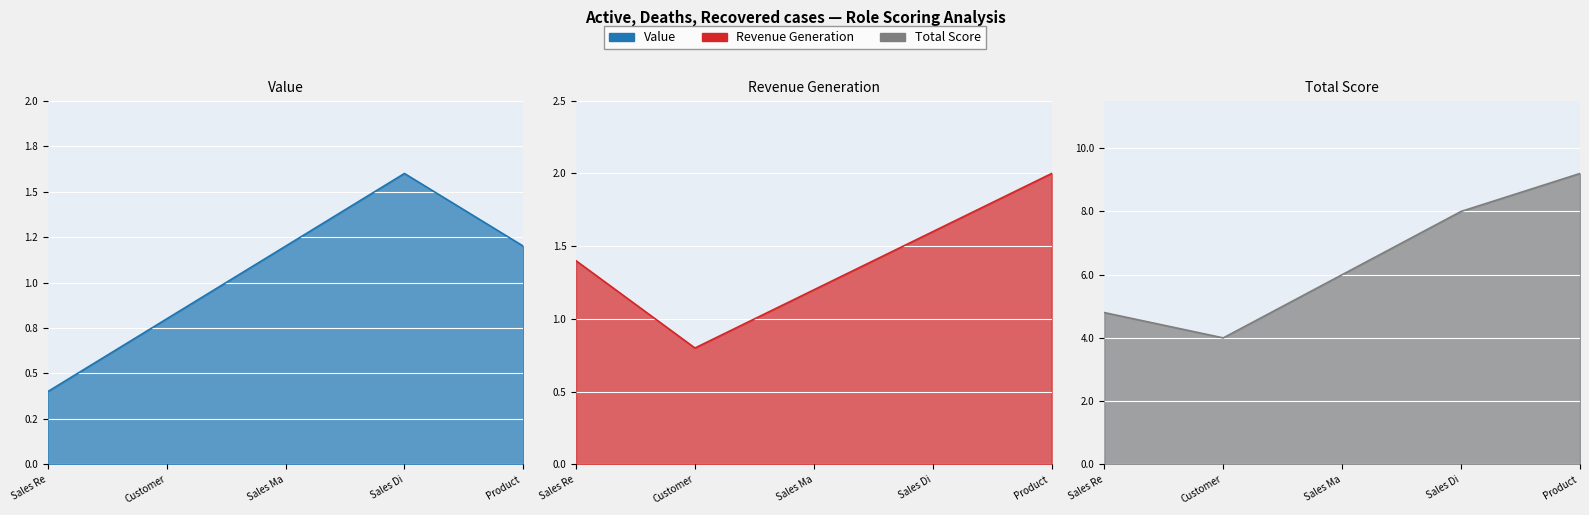

How many values in the Revenue Generation series are below 1?

1